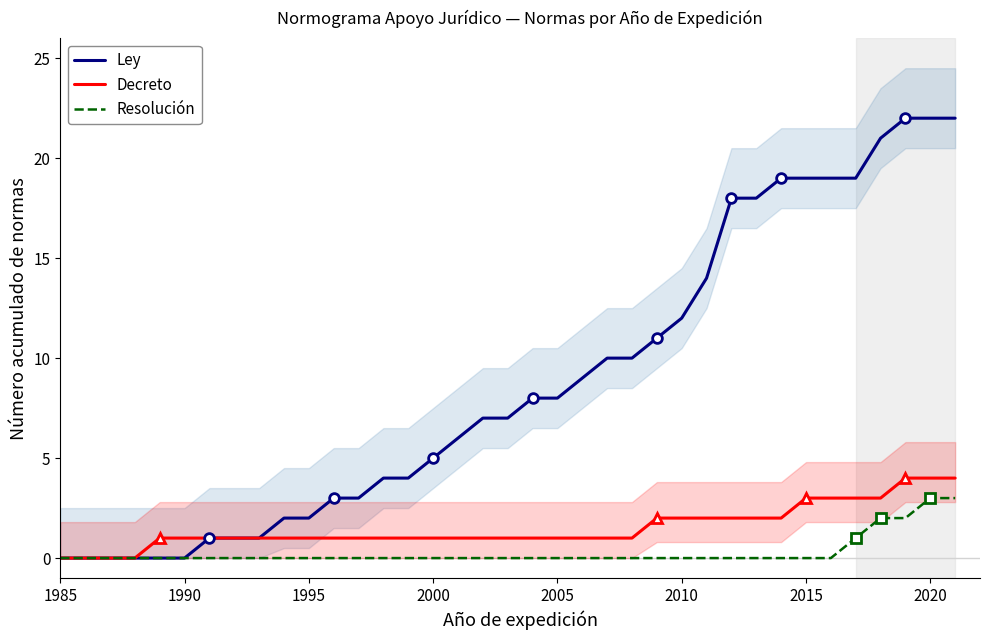

What is the sum of all Decreto values?

56